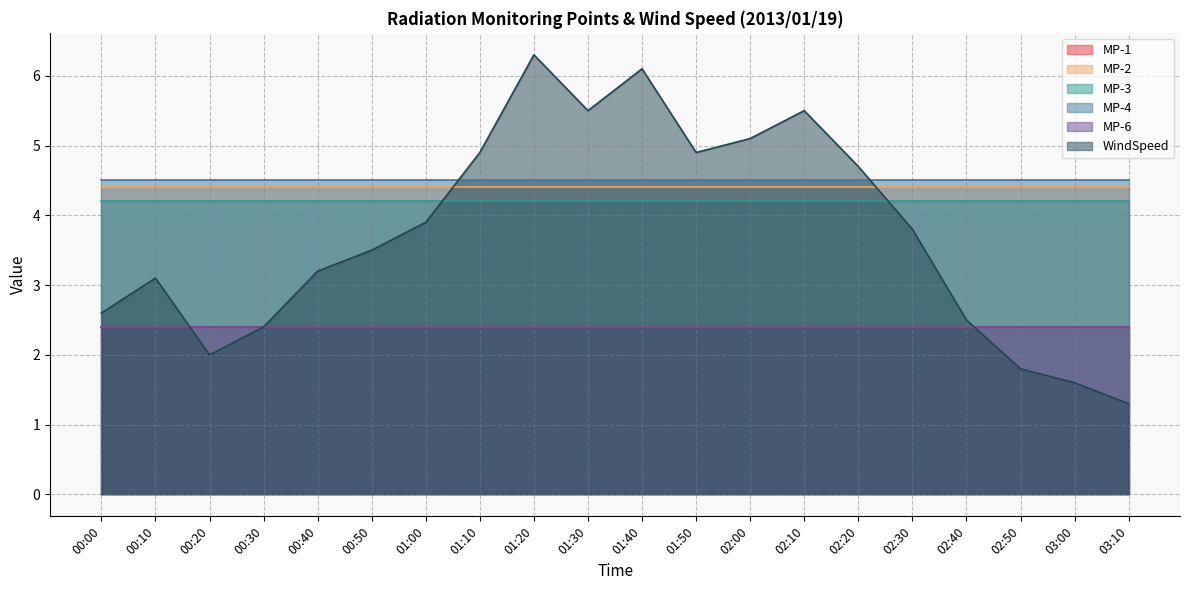

True or false: MP-4 and MP-2 intersect in this chart.

False